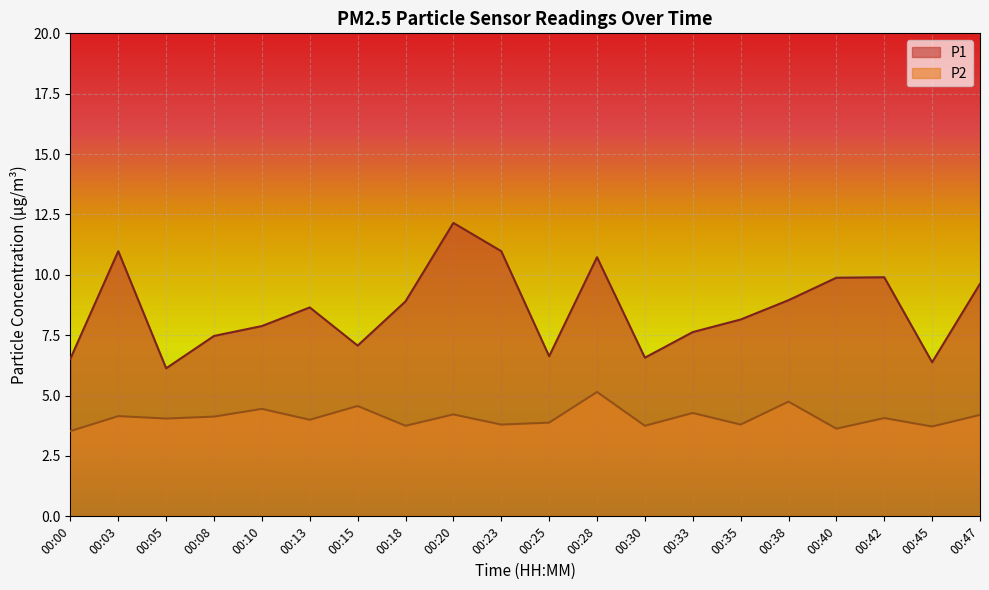

What is the difference between the P1 values at 00:42 and 00:47?

0.3